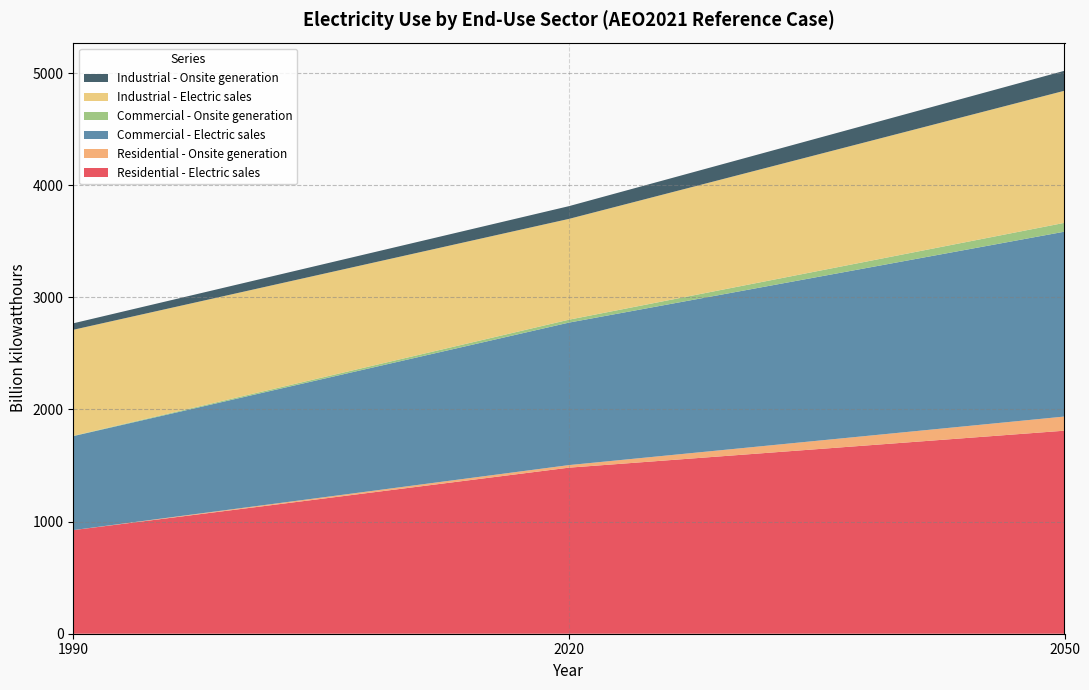

Reading right to left, list all the values displayed in this chart.

Residential - Electric sales: 1810.6	1480.9	924.0
Residential - Onsite generation: 126.2	22.9	0.0
Commercial - Electric sales: 1648.5	1270.6	838.3
Commercial - Onsite generation: 78.9	26.0	2.6
Industrial - Electric sales: 1177.9	898.9	945.5
Industrial - Onsite generation: 178.1	113.6	57.7